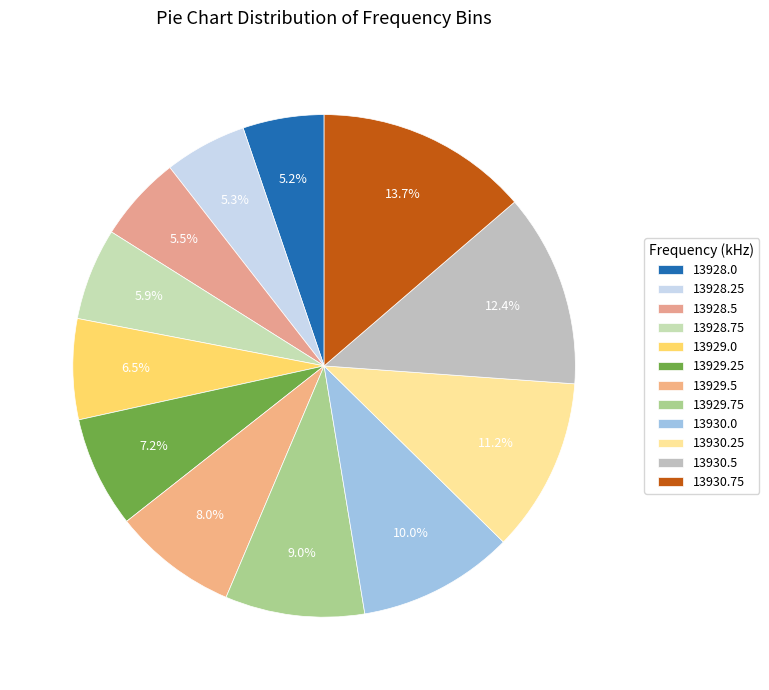

What percentage is NOT represented by 13928.25?

94.7%